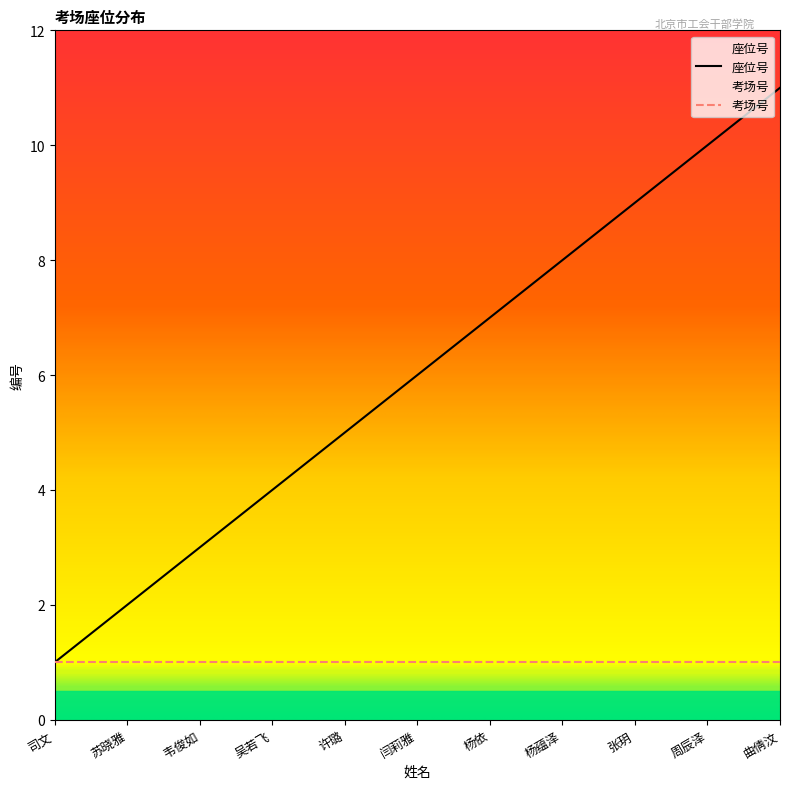

True or false: there are more than 1 points higher than both neighbors.

False